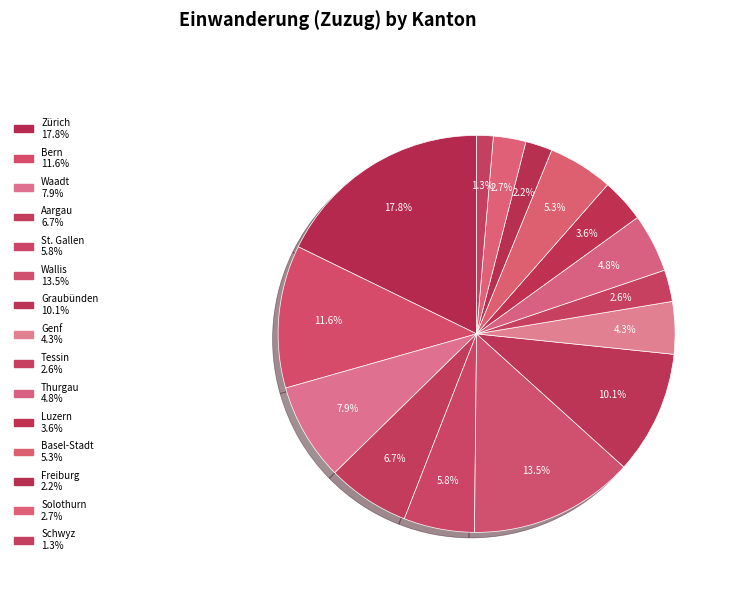

Which category has the biggest portion of the pie?

Zürich